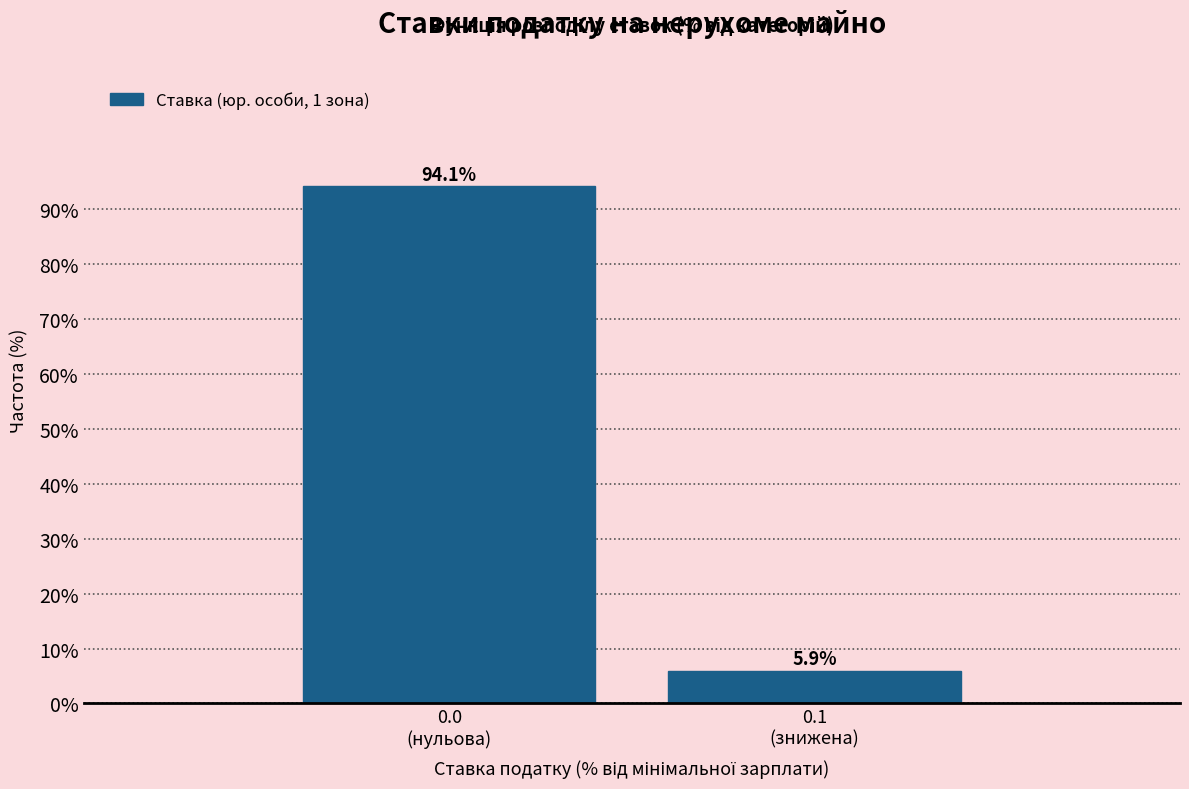

Reading left to right, extract all data points from this chart.

94.1	5.9